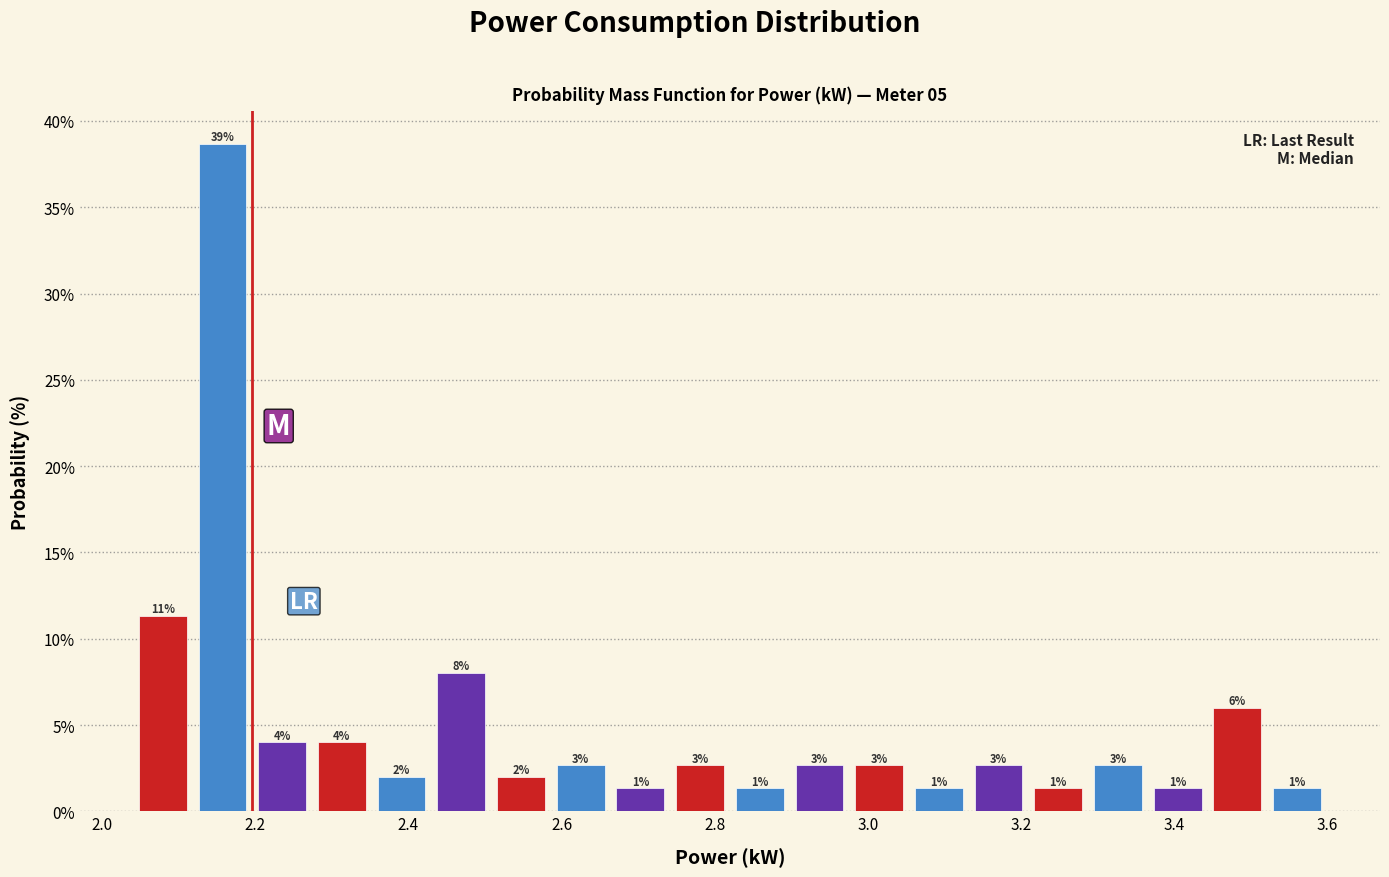

Around what value on the x-axis is the tallest bar? Give the approximate position of its centre, as read against the axis.

2.16